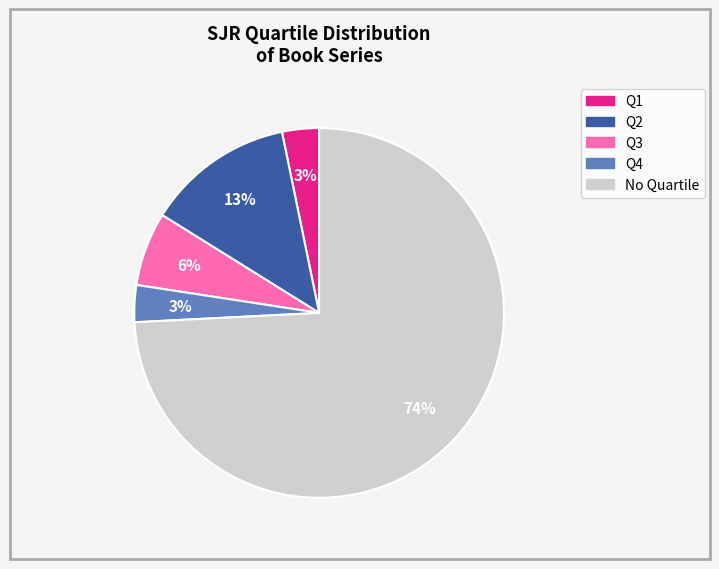

Count the number of slices in the pie.

5